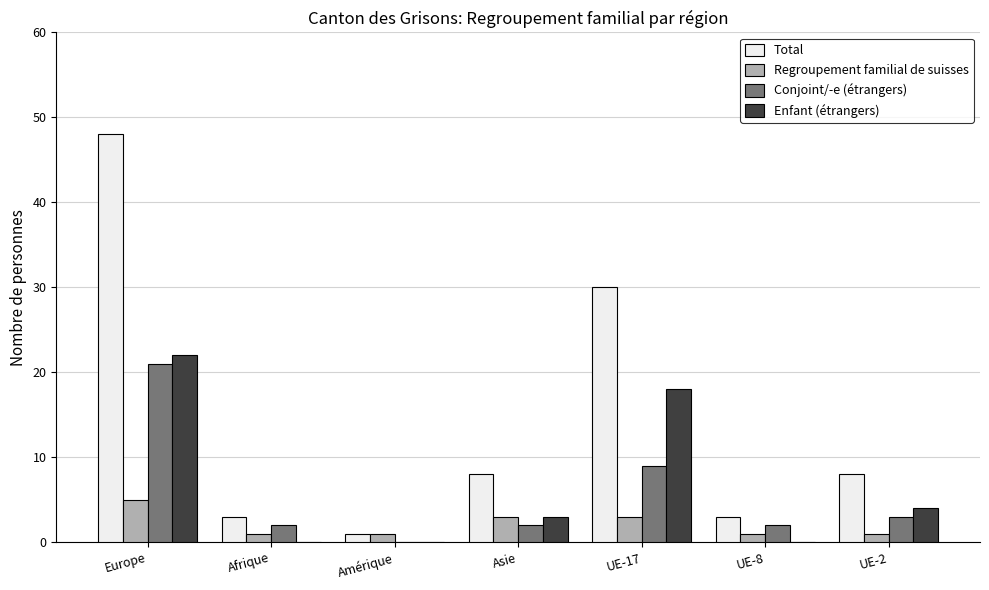

Count the number of data series in this chart.

4